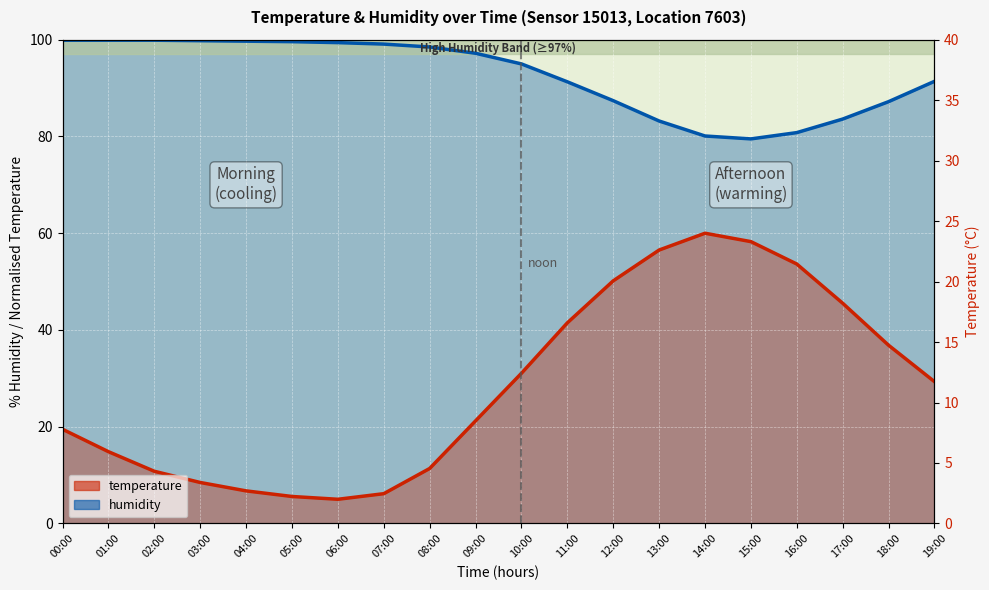

At which category is the sum across all series the highest?

14:00